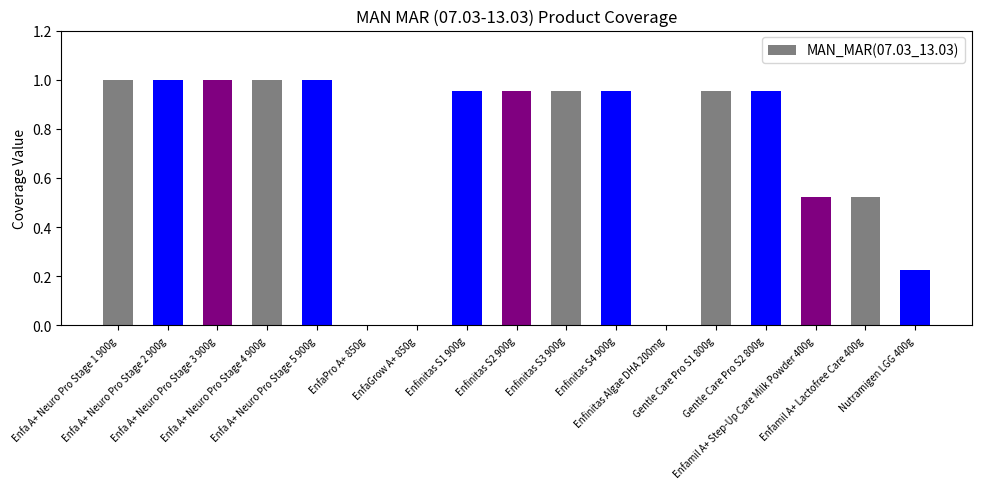

What is the sum of all values?

12.0